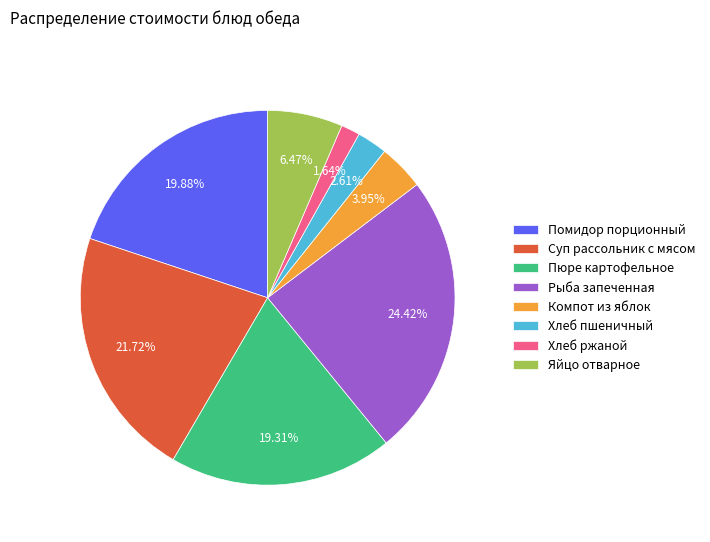

Count the number of slices in the pie.

8